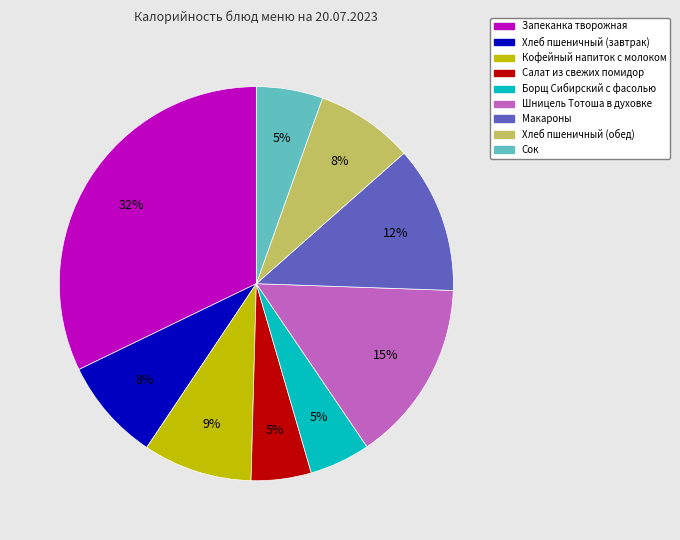

What percentage is the Хлеб пшеничный (обед) slice, to the nearest percent?

8%